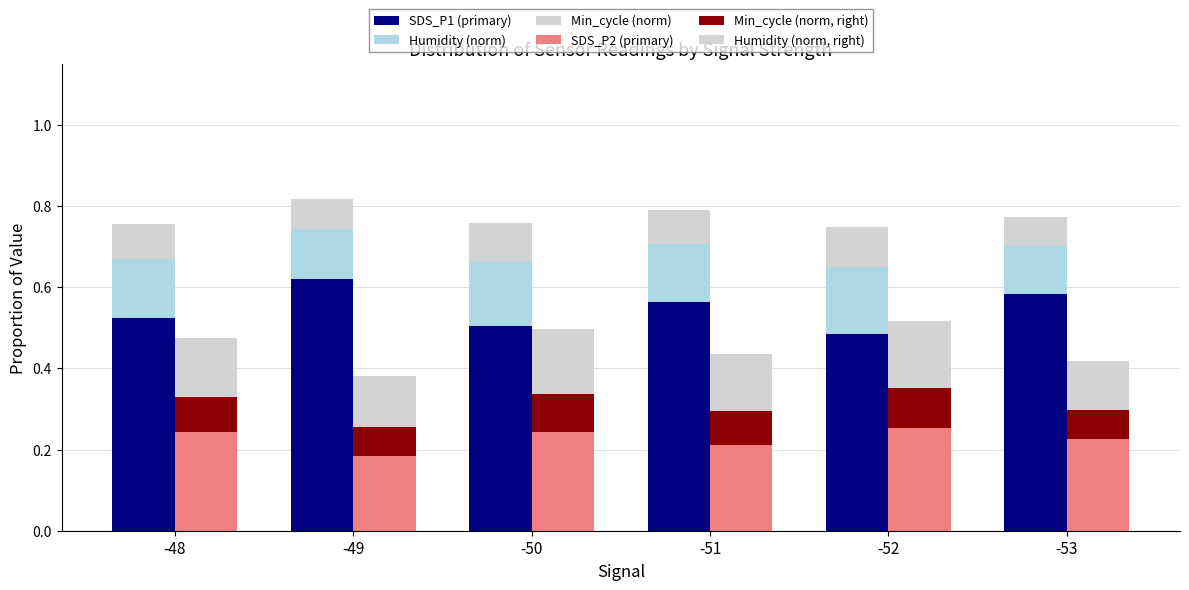

Count the number of categories in the chart.

6